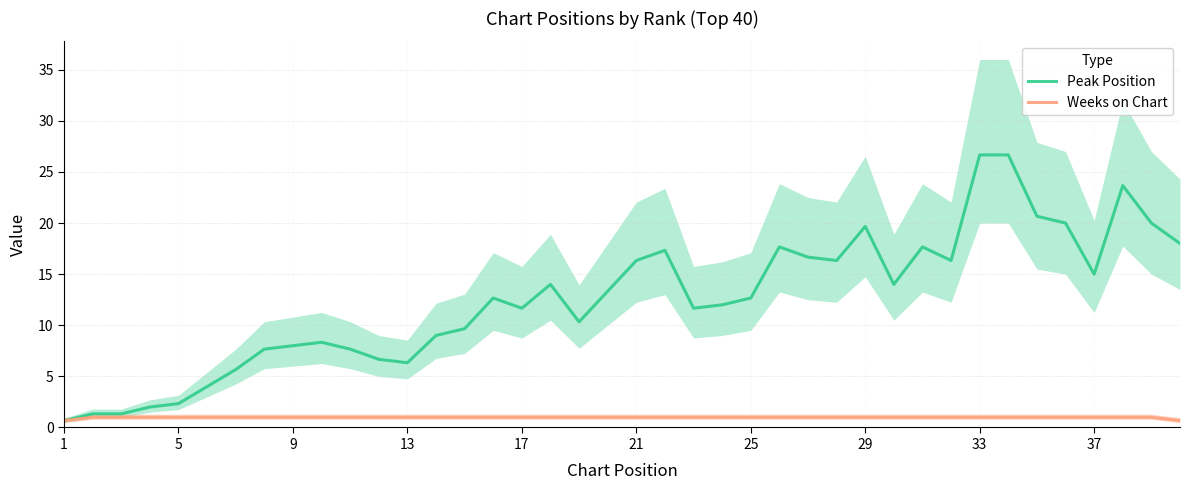

Rank the series by their average value, from highest to lowest.

Peak Position, Weeks on Chart